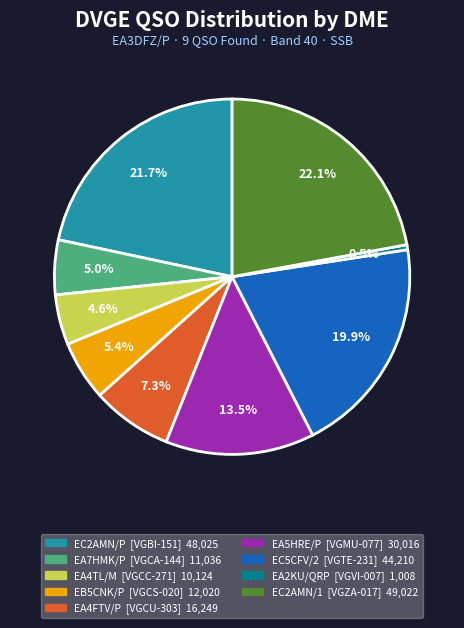

What is the ratio of the value at EB5CNK/P to the value at EA5HRE/P?

0.4